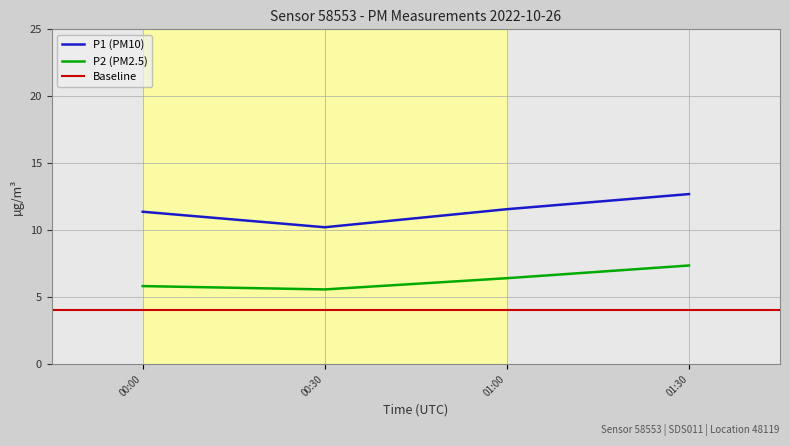

Is the value of P1 (PM10) at 00:30 greater than the value of P2 (PM2.5) at 00:30?

Yes